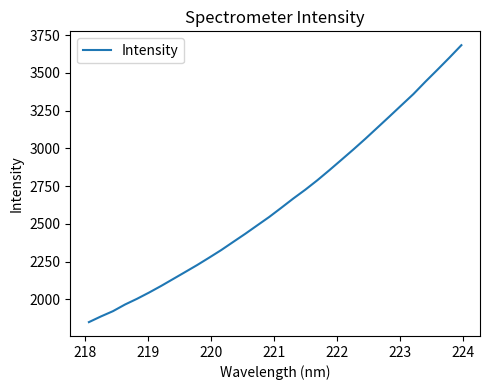

What is the minimum value shown in the chart?

1850.2